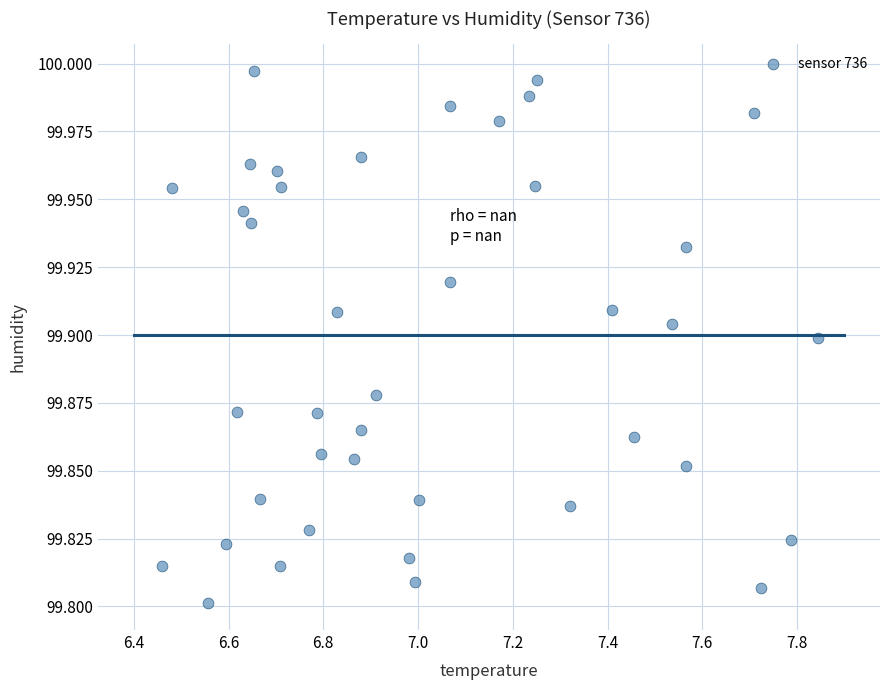

What is the range of X values (max minus min)?

1.4